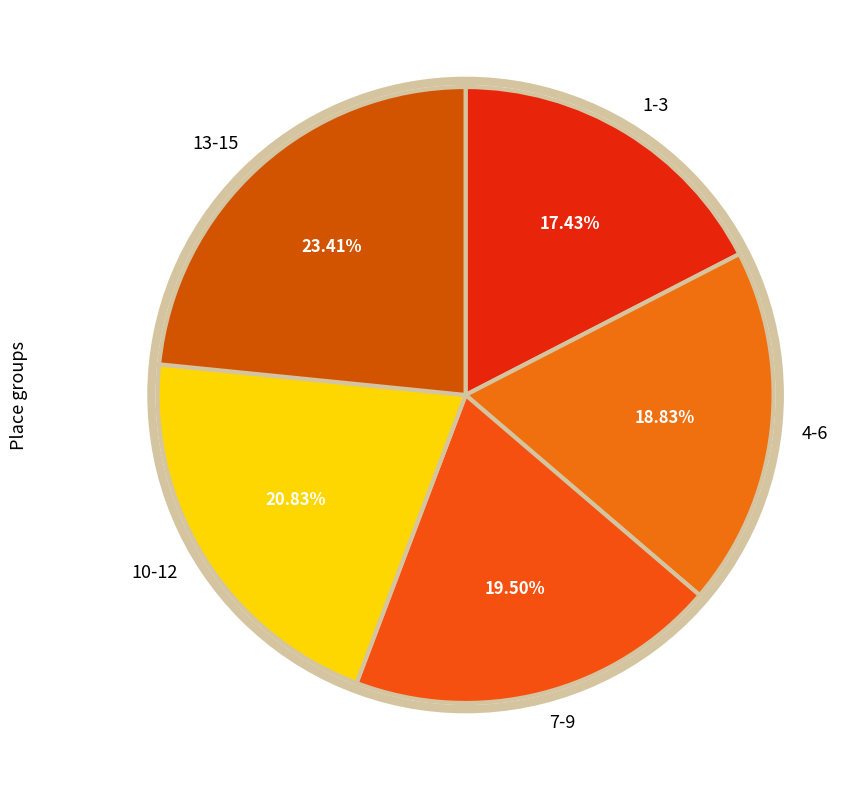

Is the sum of 10-12 and 7-9 greater than half?

No